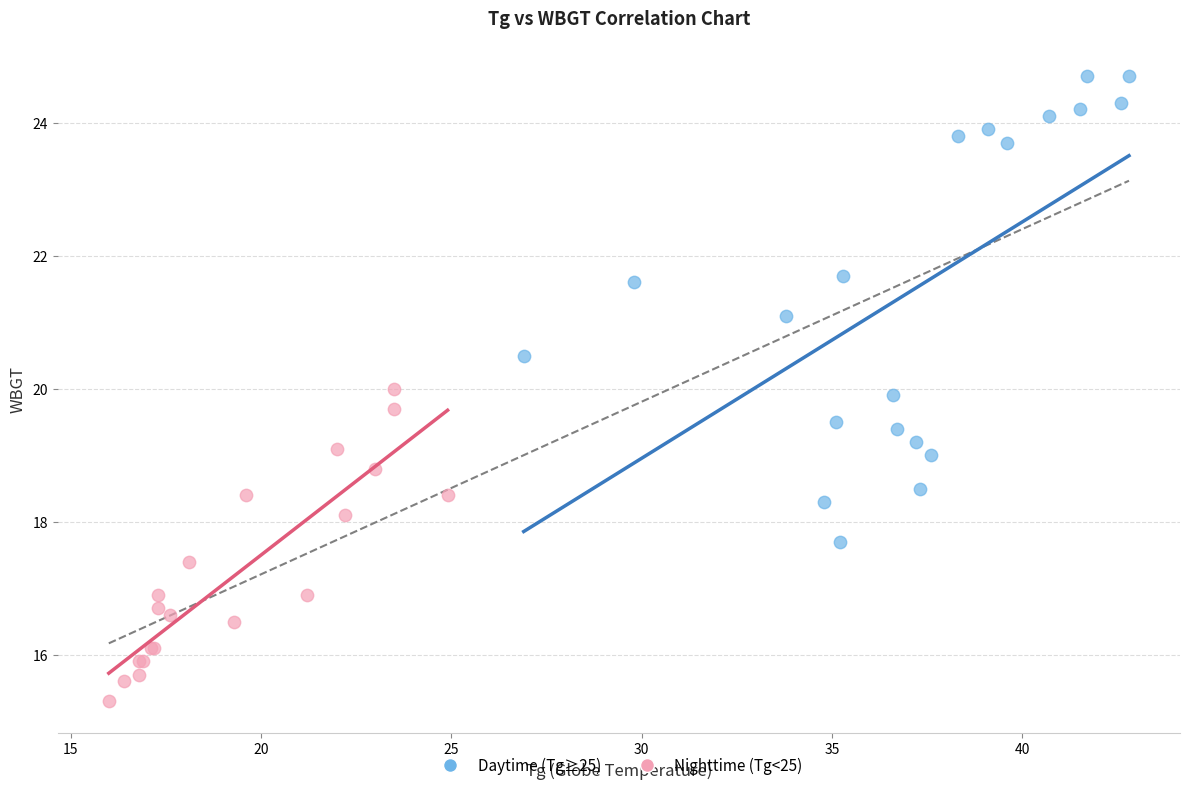

Which series contains the highest Y value?

Daytime (Tg≥25)